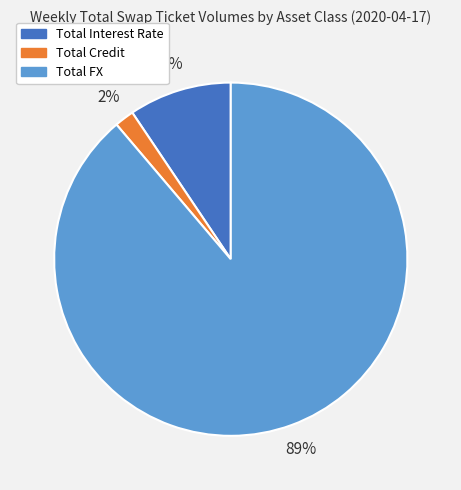

Which slice is the largest?

Total FX